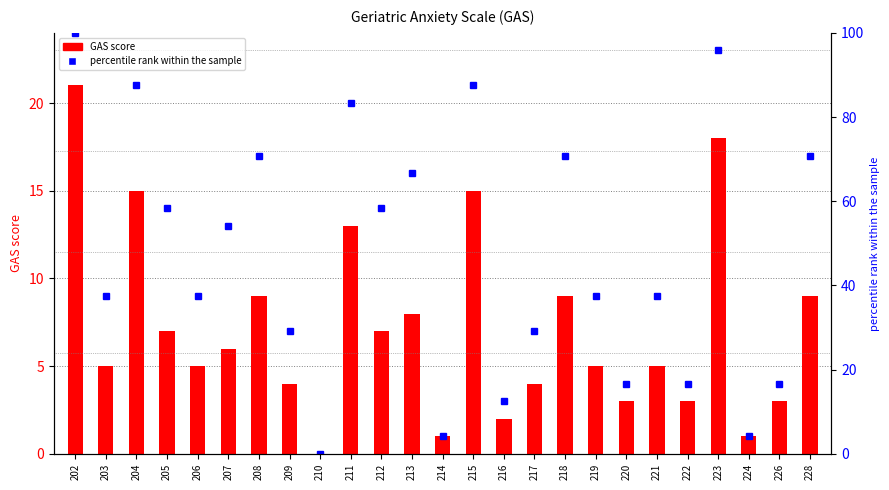

What is the difference between the maximum and second lowest values in the percentile rank within the sample series?

95.8